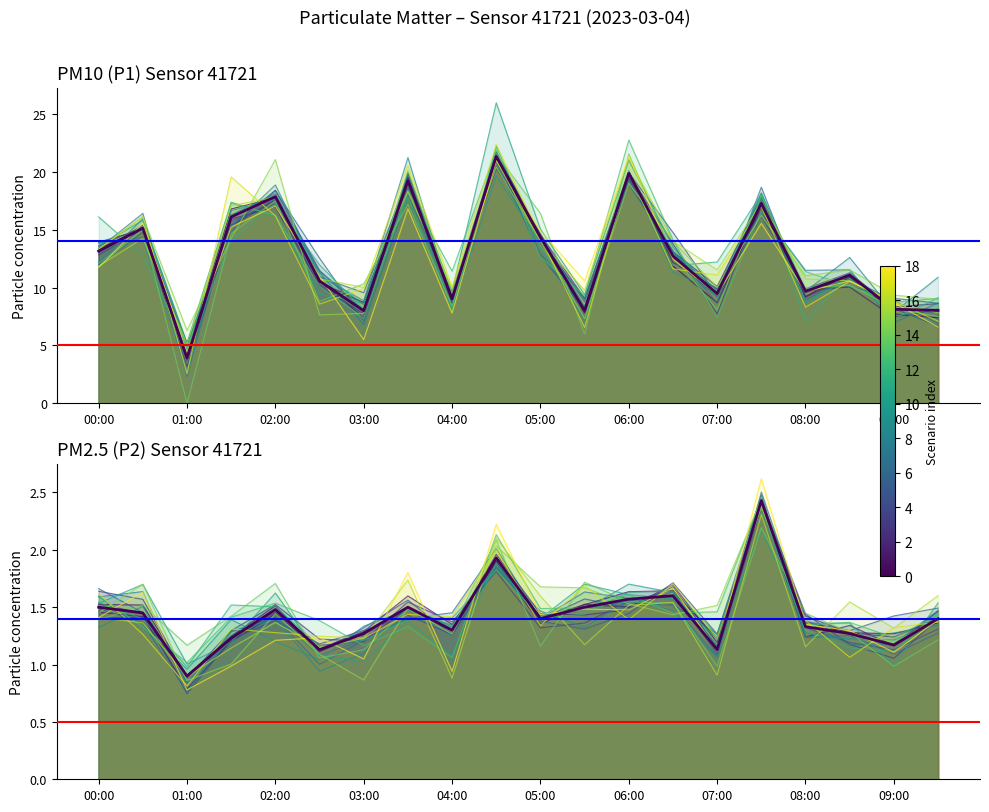

True or false: P1 base and P2 base cross at least once.

False